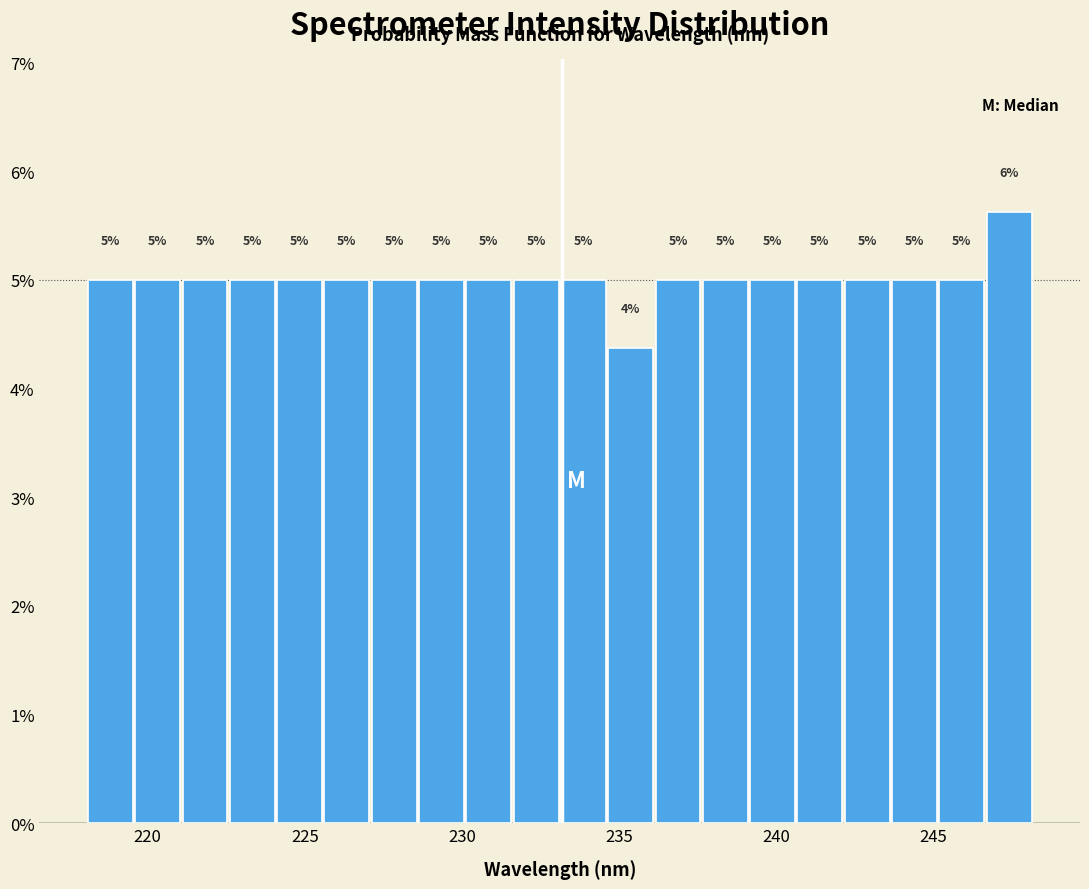

Read against the x-axis, roughly where is the centre of the tallest bar?

247.5